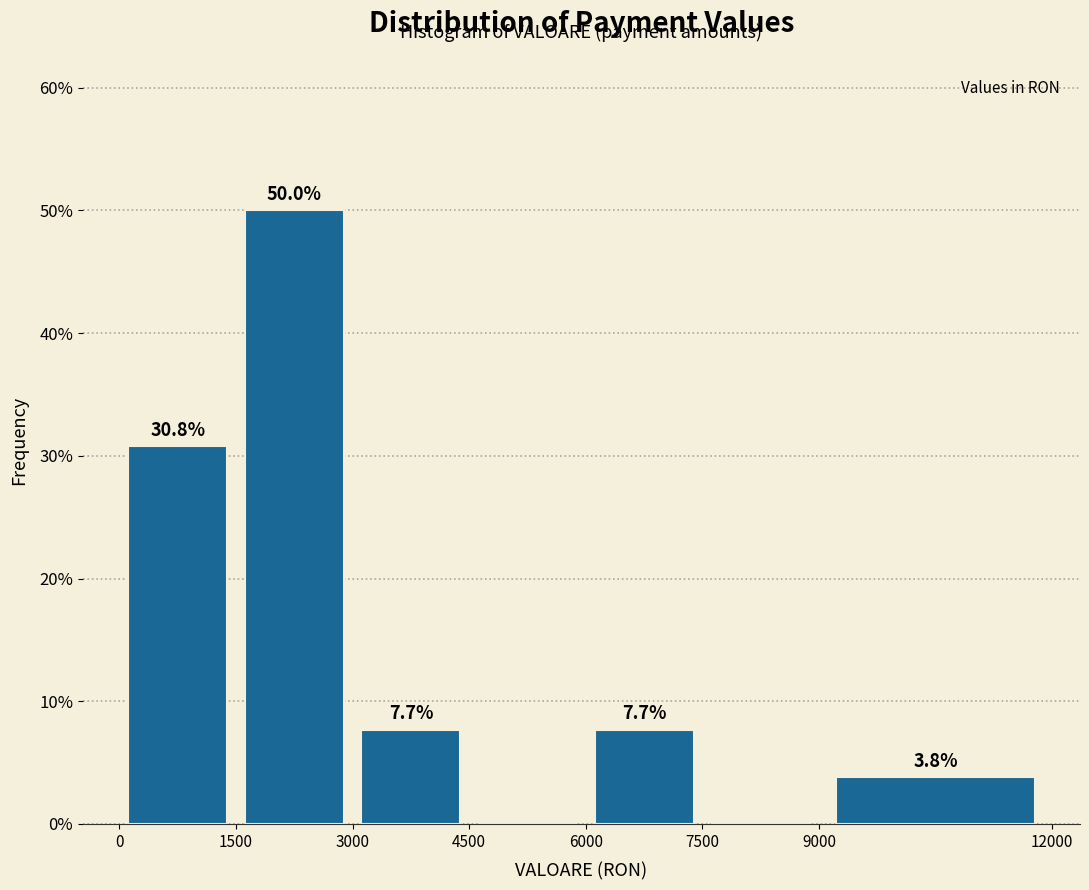

Which range on the x-axis has the tallest bar?

1500 to 3000